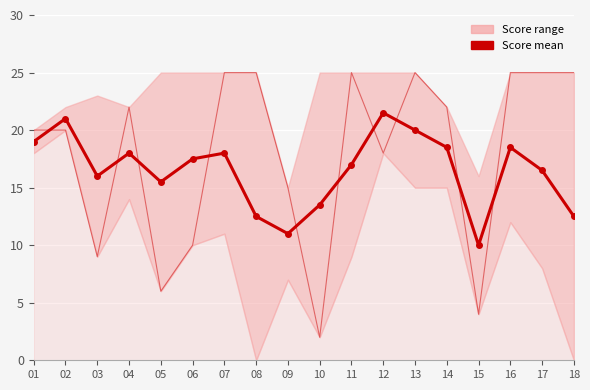

At which category does the chart reach its minimum across all series?

10